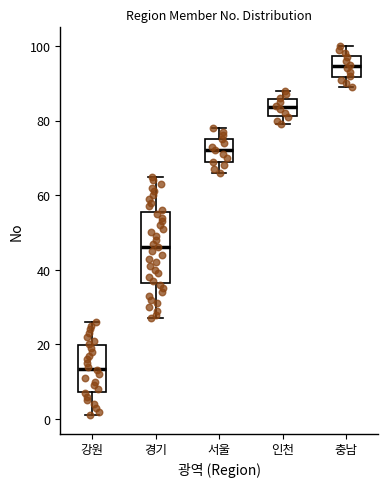

Where is the lower edge of the box for 경기 on the y-axis? The values are not printed on the chart, so give them approximately, as read against the axis.

36